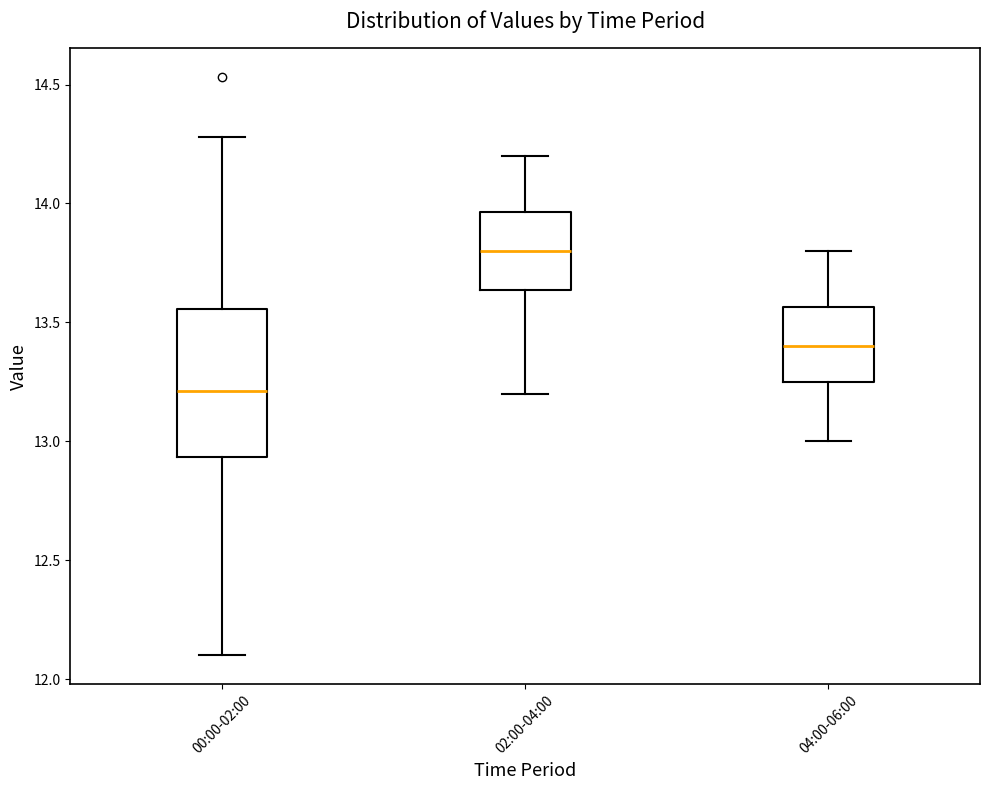

Reading left to right, read every box against the y-axis: the position of its median line, the range the box covers, and the ends of its whiskers. The values are not printed on the chart, so give them approximately, as read against the axis.

00:00-02:00: median 13.20, box 12.95 to 13.55, whiskers 12.10 to 14.30
02:00-04:00: median 13.80, box 13.65 to 13.95, whiskers 13.20 to 14.20
04:00-06:00: median 13.40, box 13.25 to 13.55, whiskers 13.00 to 13.80